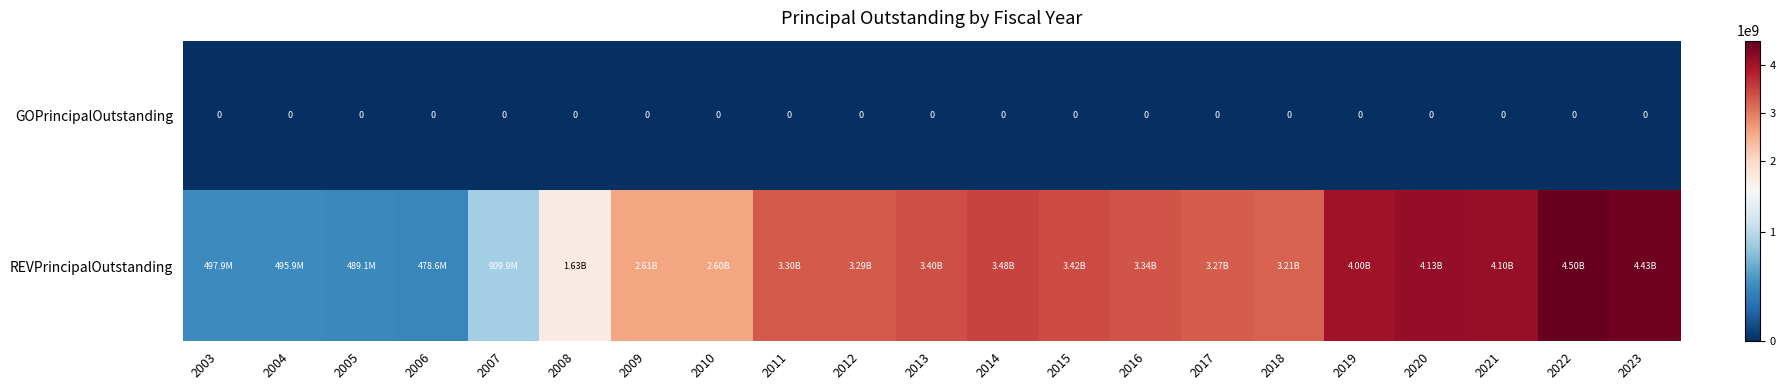

Where is REVPrincipalOutstanding nearest to the value 2491430000?

2010